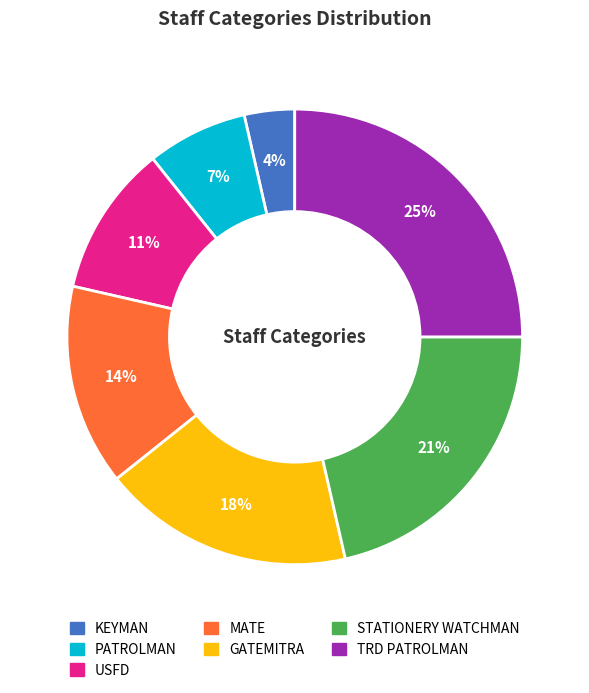

To the nearest percent, what is the difference between the largest and smallest slice percentages?

21%